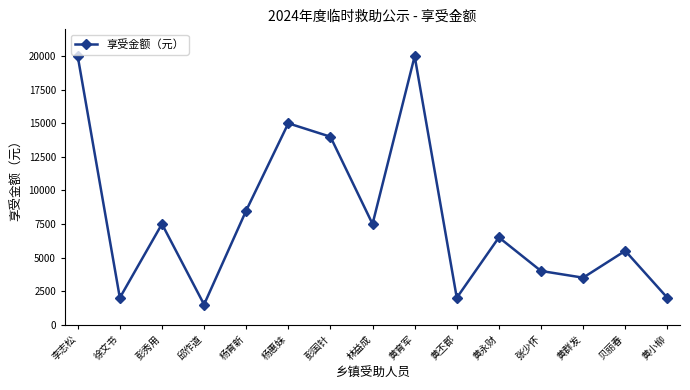

What position from the right is 邱作道?

12